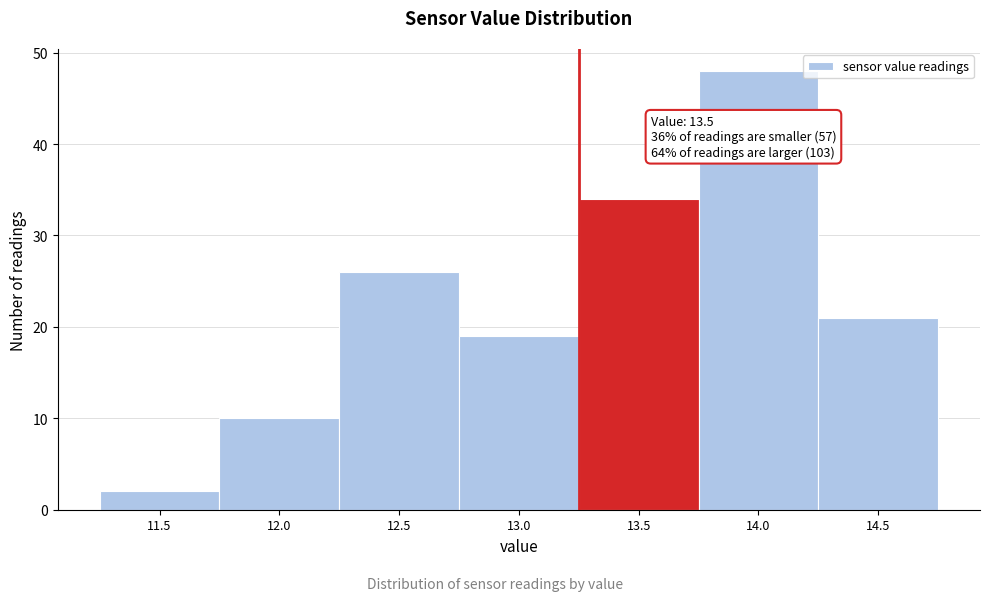

Reading left to right, list all the values displayed in this chart.

11.5=2	12.0=10	12.5=26	13.0=19	13.5=34	14.0=48	14.5=21